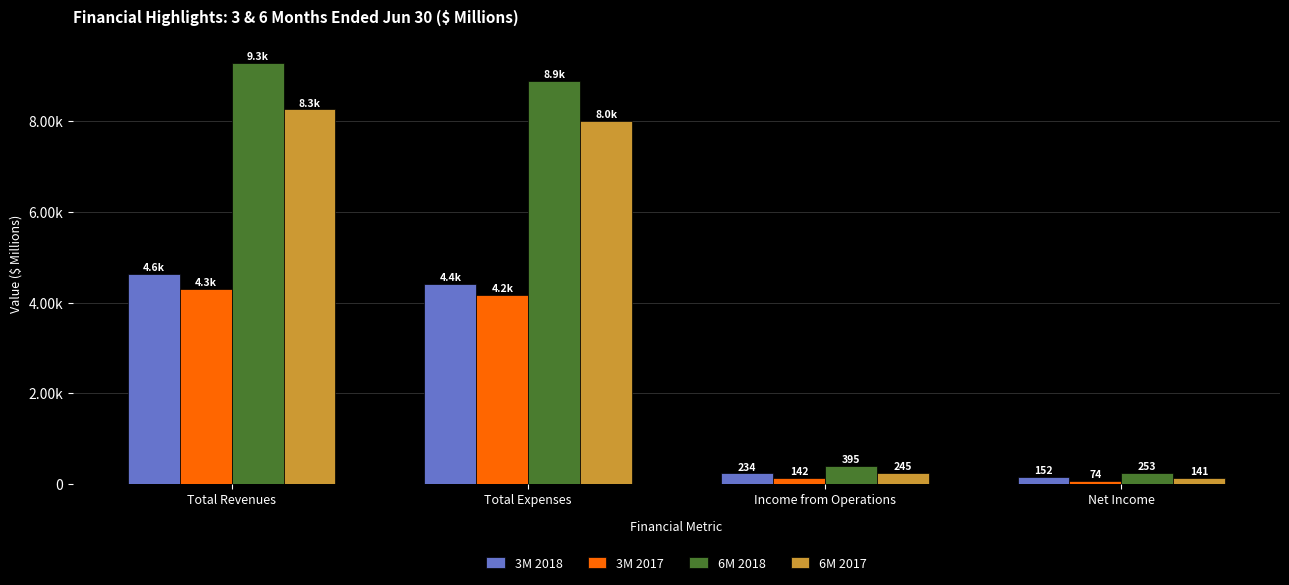

The 6M 2018 series shows 12907.8 at Total Expenses. True or false?

False